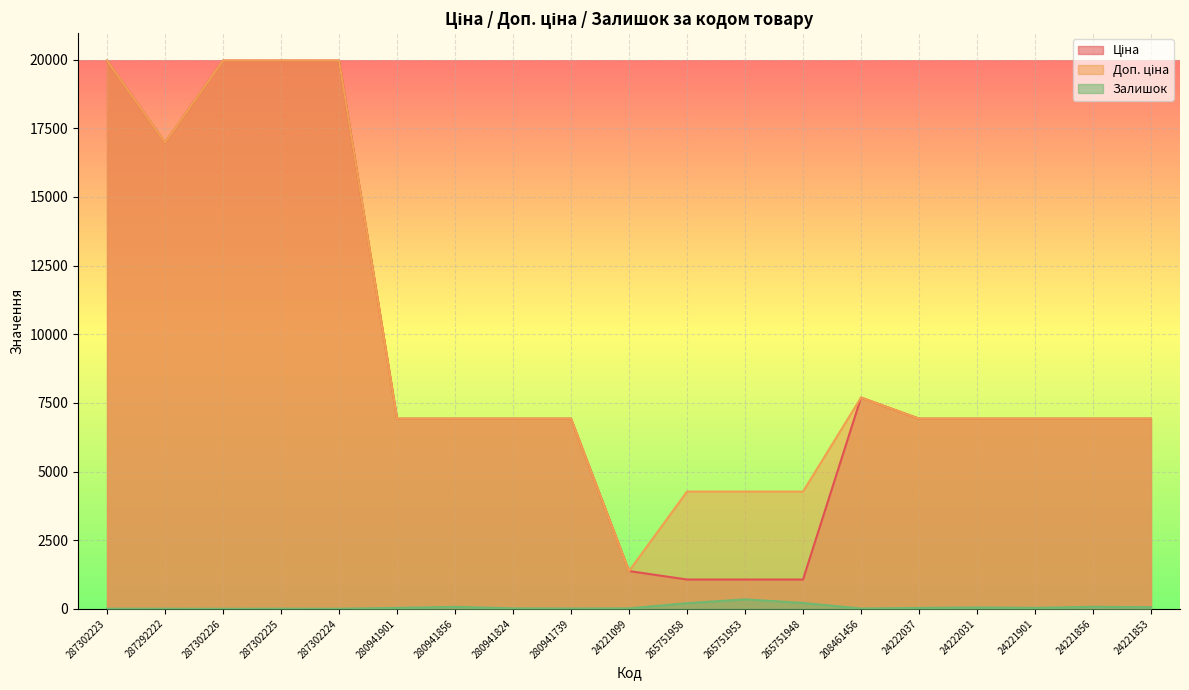

Rank the series at 287302223 from highest to lowest value.

Ціна, Доп. ціна, Залишок